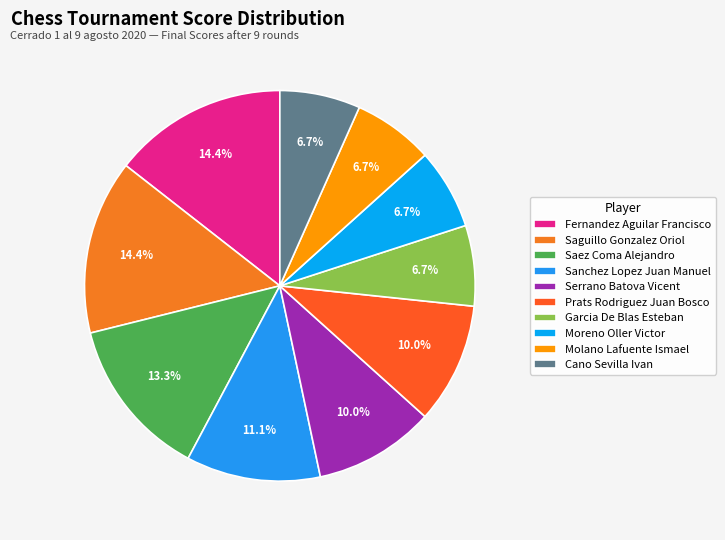

Which has a higher value, Prats Rodriguez Juan Bosco or Molano Lafuente Ismael?

Prats Rodriguez Juan Bosco